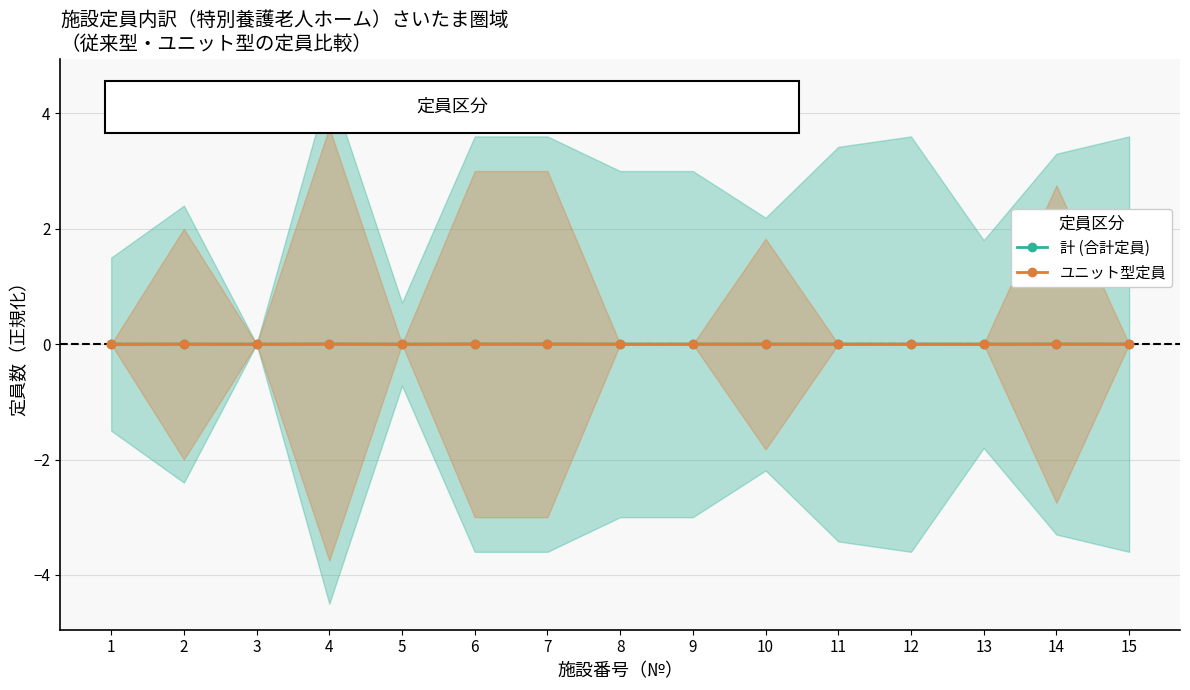

Where do 計 (合計定員) and ユニット型定員 first cross each other?

7 and 8